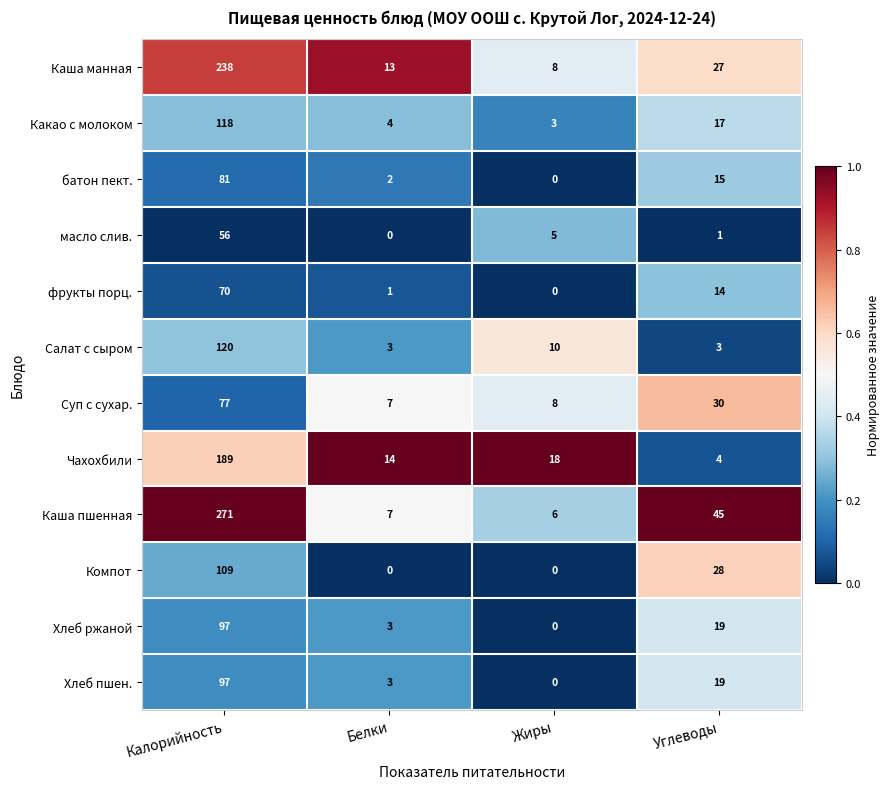

Rank the categories by Чахохбили value from highest to lowest.

Калорийность, Жиры, Белки, Углеводы